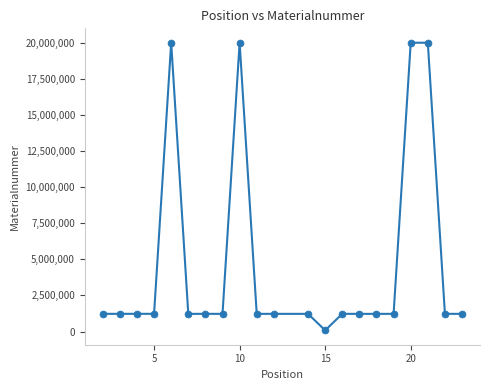

What is the range of Y values (max minus min)?

19921666